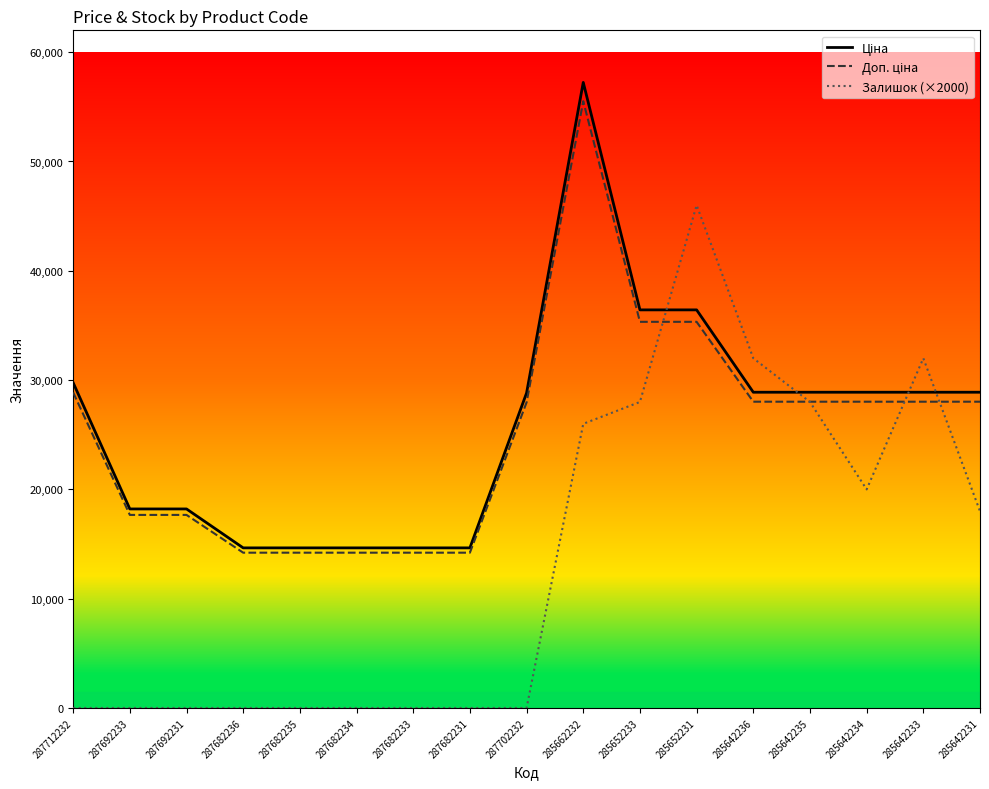

The Залишок (×2000) series shows 0.0 at 287712232. True or false?

True